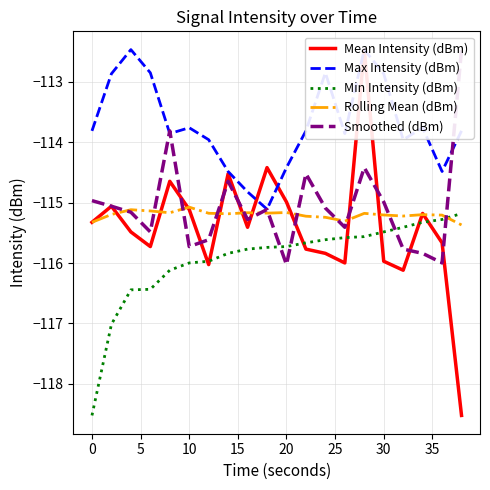

What is the difference between the second highest and minimum values in the Mean Intensity (dBm) series?

4.1